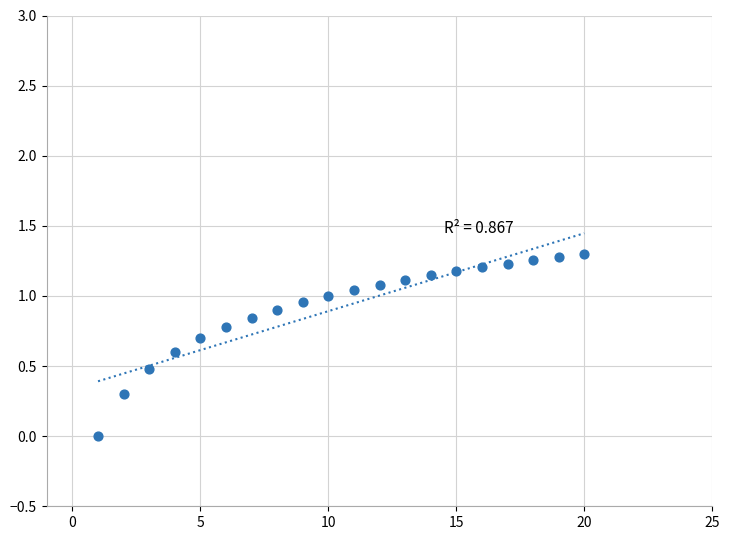

What is the range of X values (max minus min)?

19.0